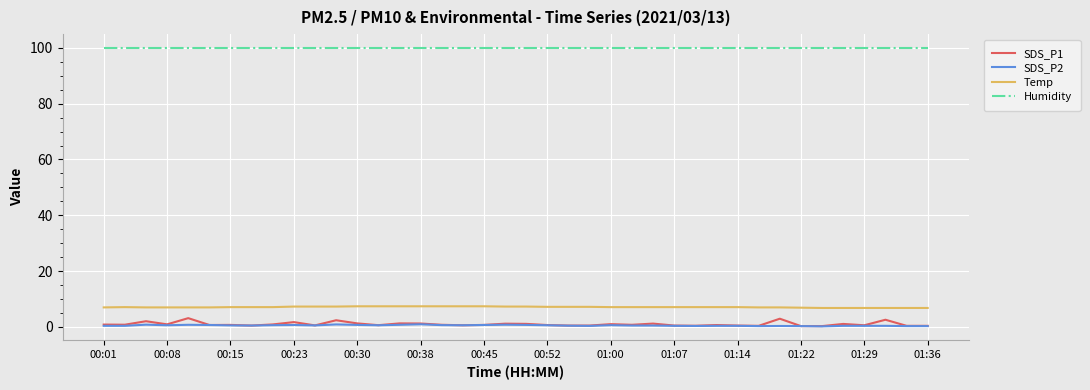

What is the sum of all Humidity values?

3996.0